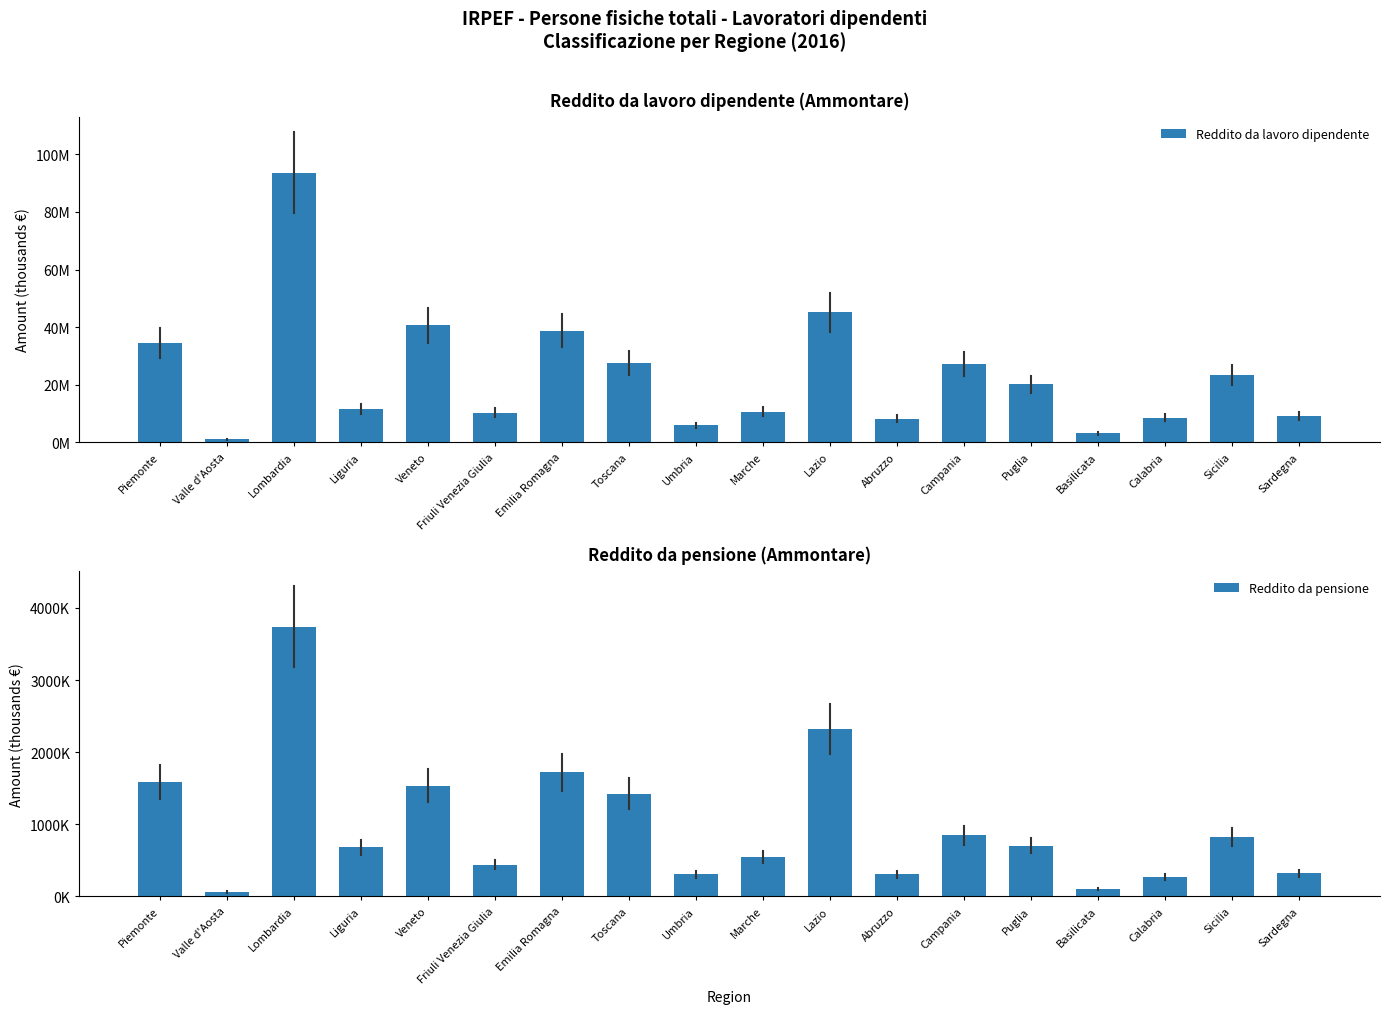

The Reddito da lavoro dipendente series shows 8614119 at Calabria. True or false?

True